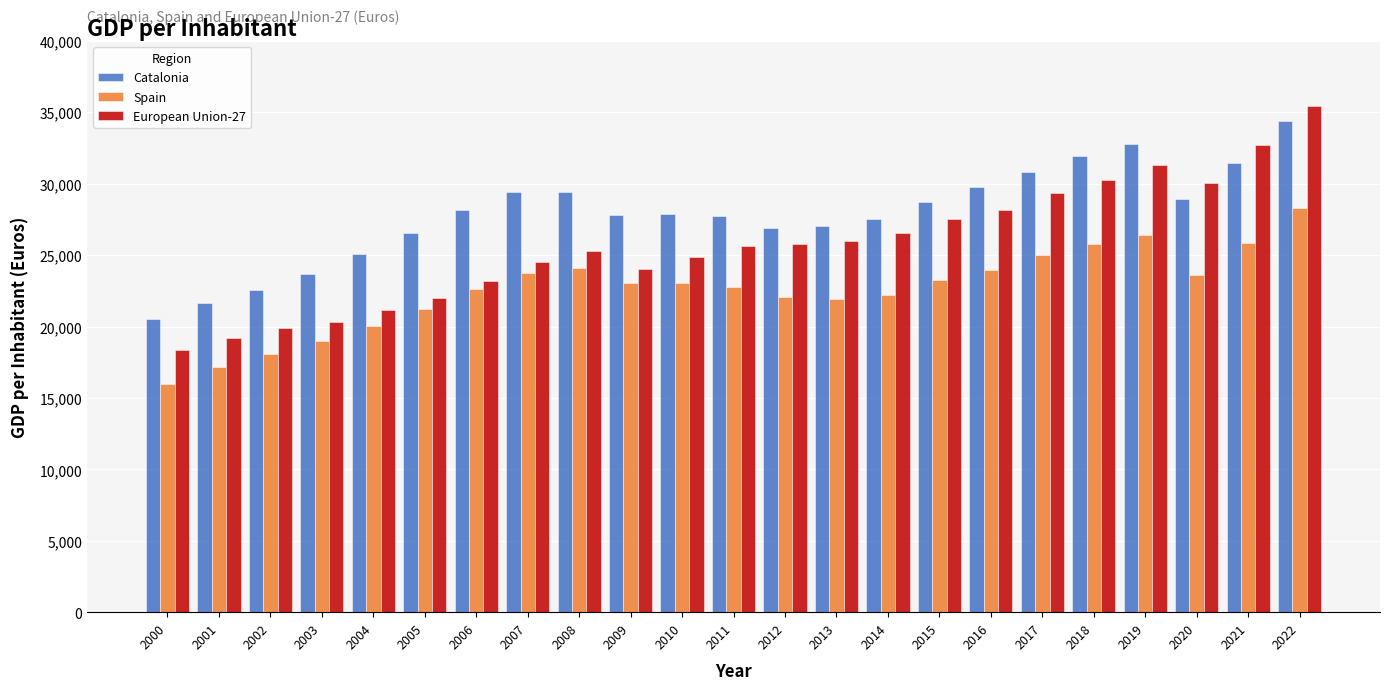

What is the smallest value displayed?

15970